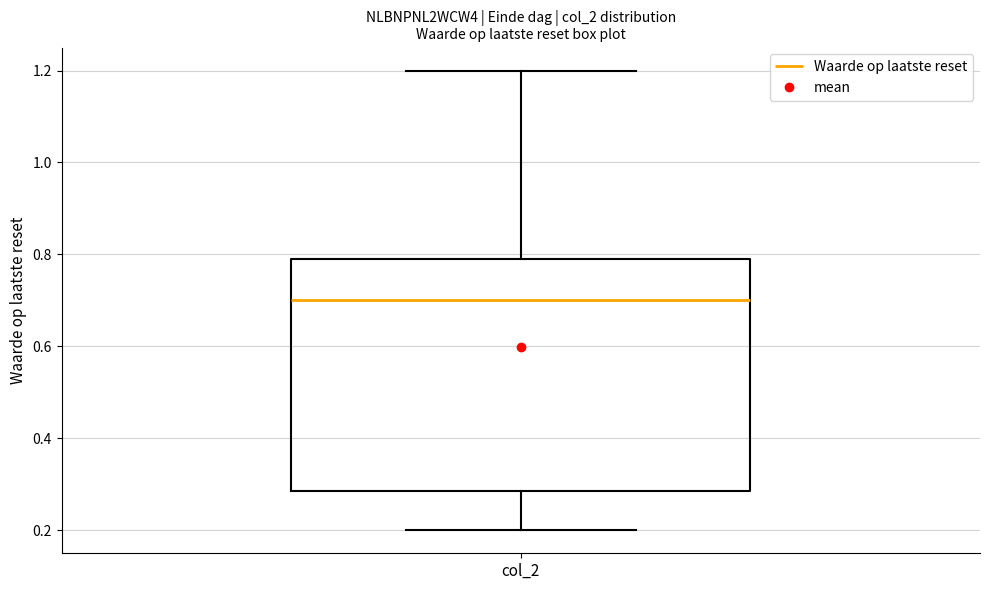

Transcribe this box plot: give where the median line is, the range the box spans, and where the two whiskers end, as read against the y-axis. The values are not printed on the chart, so give them approximately, as read against the axis.

median 0.70, box 0.28 to 0.80, whiskers 0.20 to 1.20